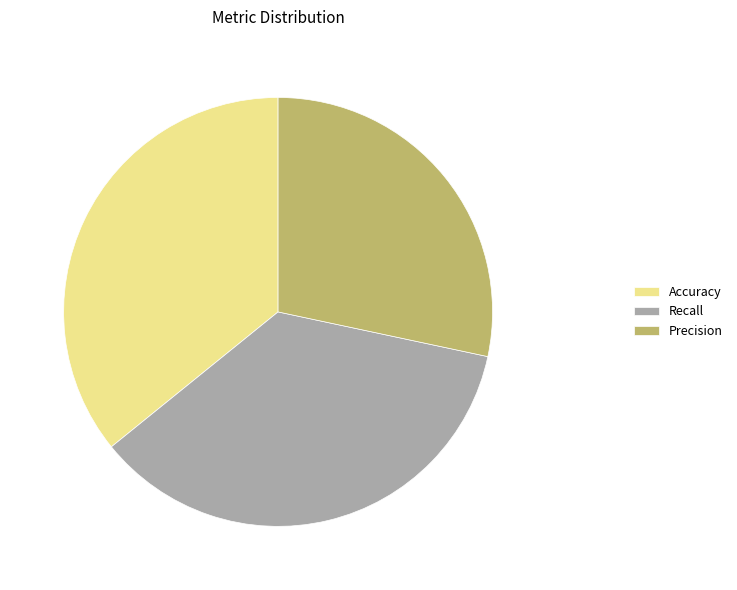

Which category has the smallest portion of the pie?

Precision